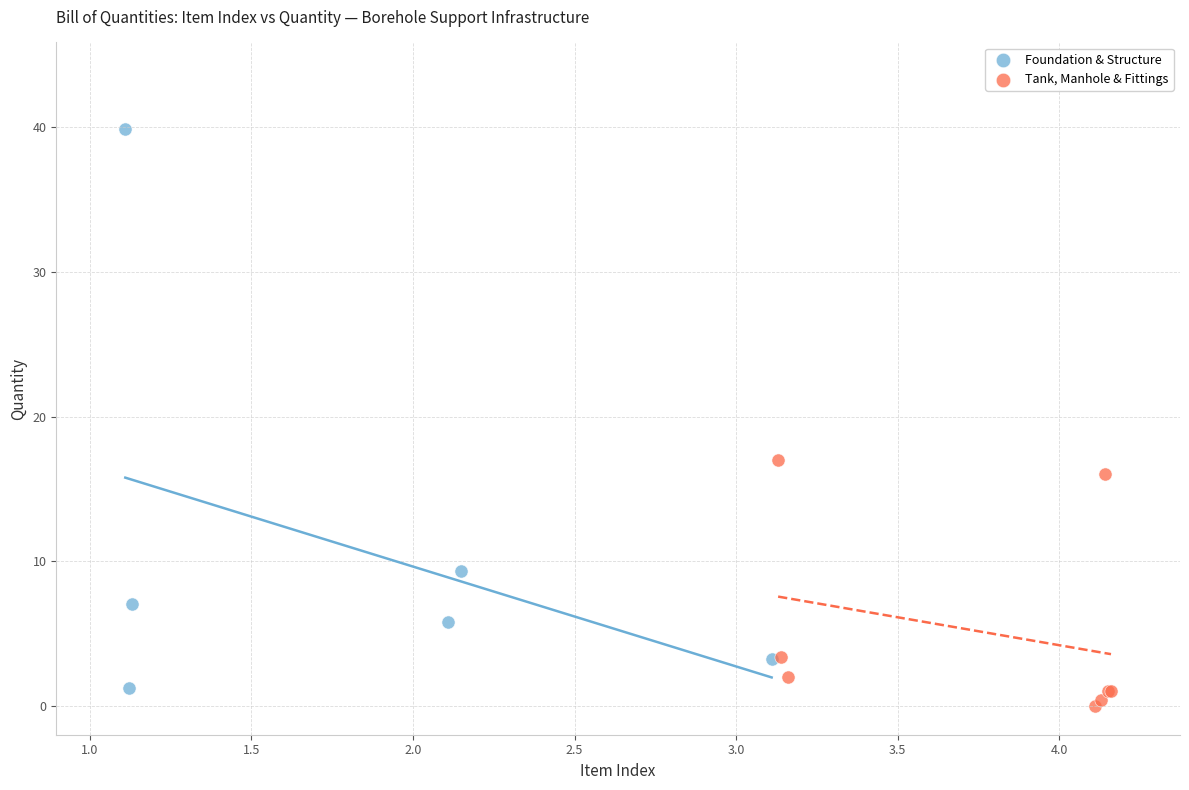

What are all the series names shown in the legend?

Foundation & Structure, Tank, Manhole & Fittings